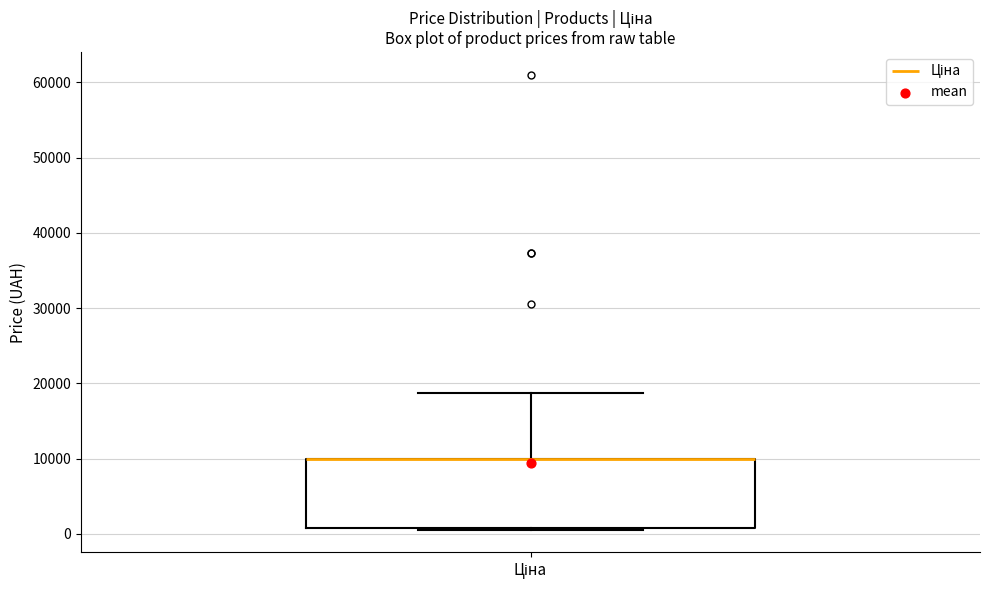

Read this box plot against the y-axis: the position of the median line, the range covered by the box, and the ends of both whiskers. The values are not printed on the chart, so give them approximately, as read against the axis.

median 10000 (drawn on the box's upper edge), box 1000 to 10000, whiskers 1000 to 19000